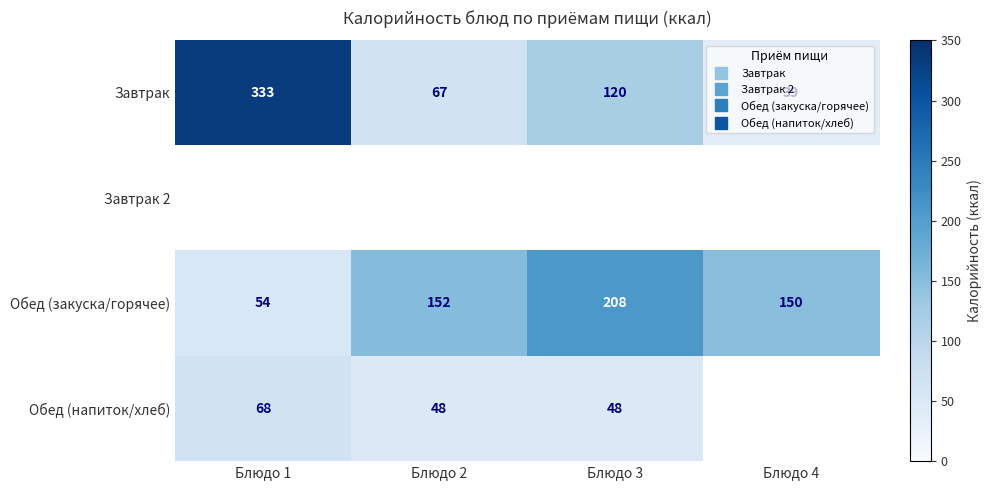

True or false: Обед (закуска/горячее) has a value of 143.3 at Блюдо 3.

False